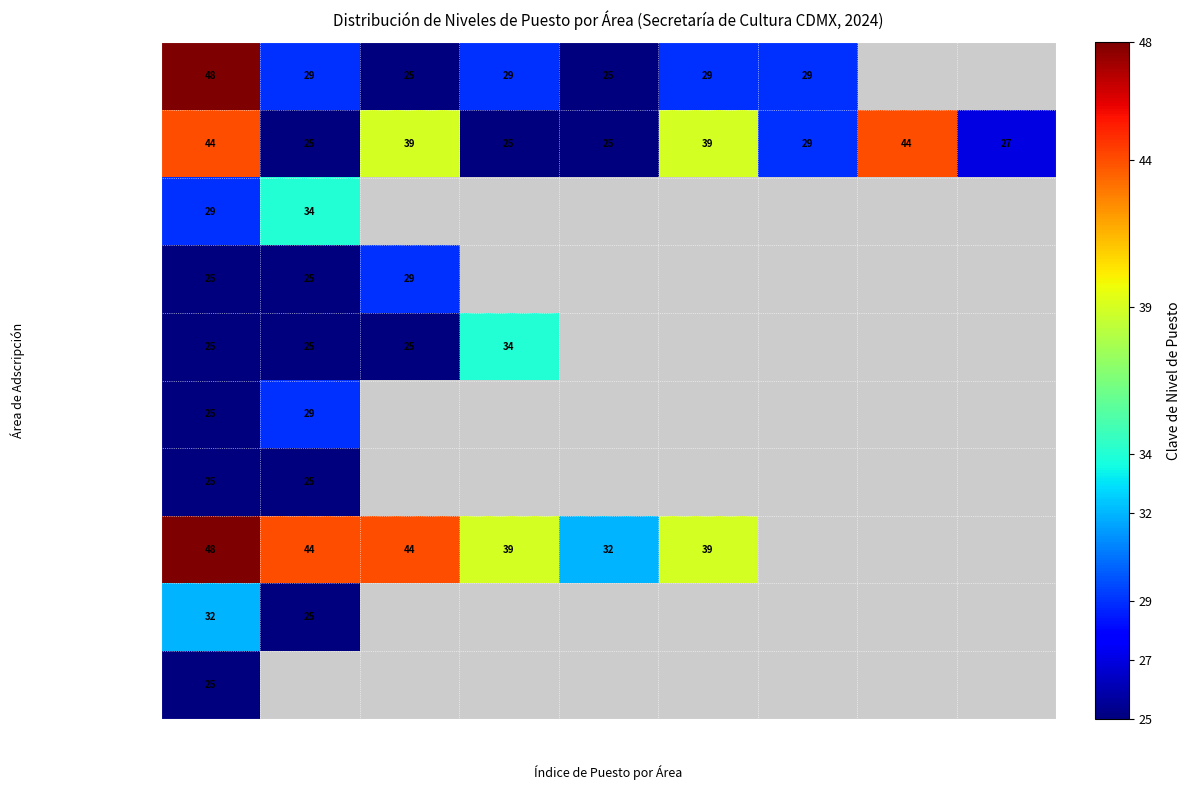

List the series in order of their peak value, highest first.

Dirección General de Grandes Festivales, Secretaria de Cultura CdMx, Dirección General de Vinculación Cultural, Dirección General de Administración y F., Coordinación de Finanzas, Coordinación de Administración Cap., Coordinación de Recursos Materiales, Dirección General de Gestión Institucional, Dirección de Asuntos Jurídicos, Dir. Sistema de Teatros